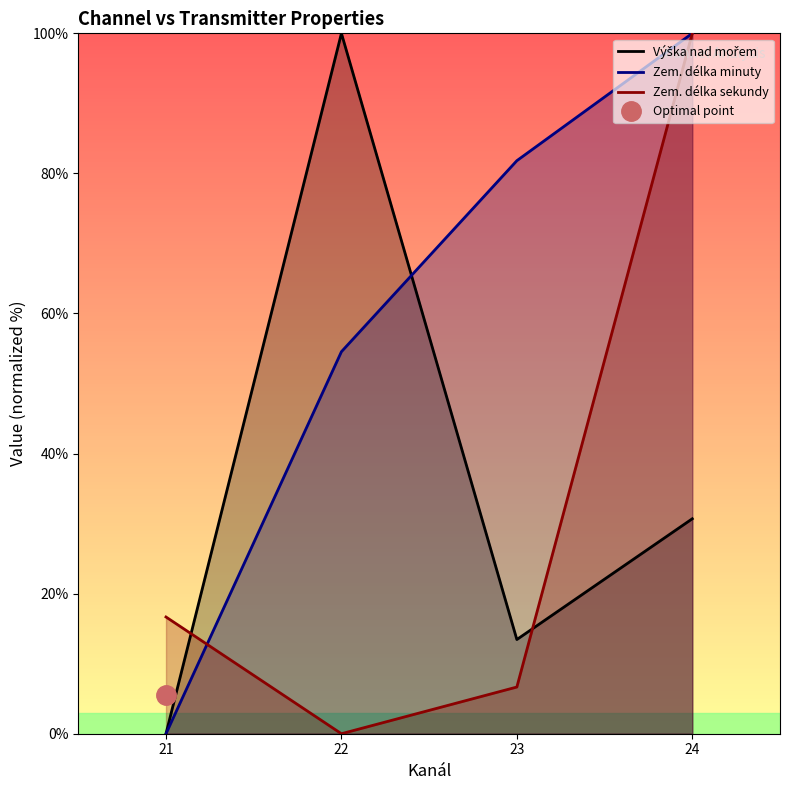

What is the sum of the Zem. délka minuty values at 23 and 24?

181.8